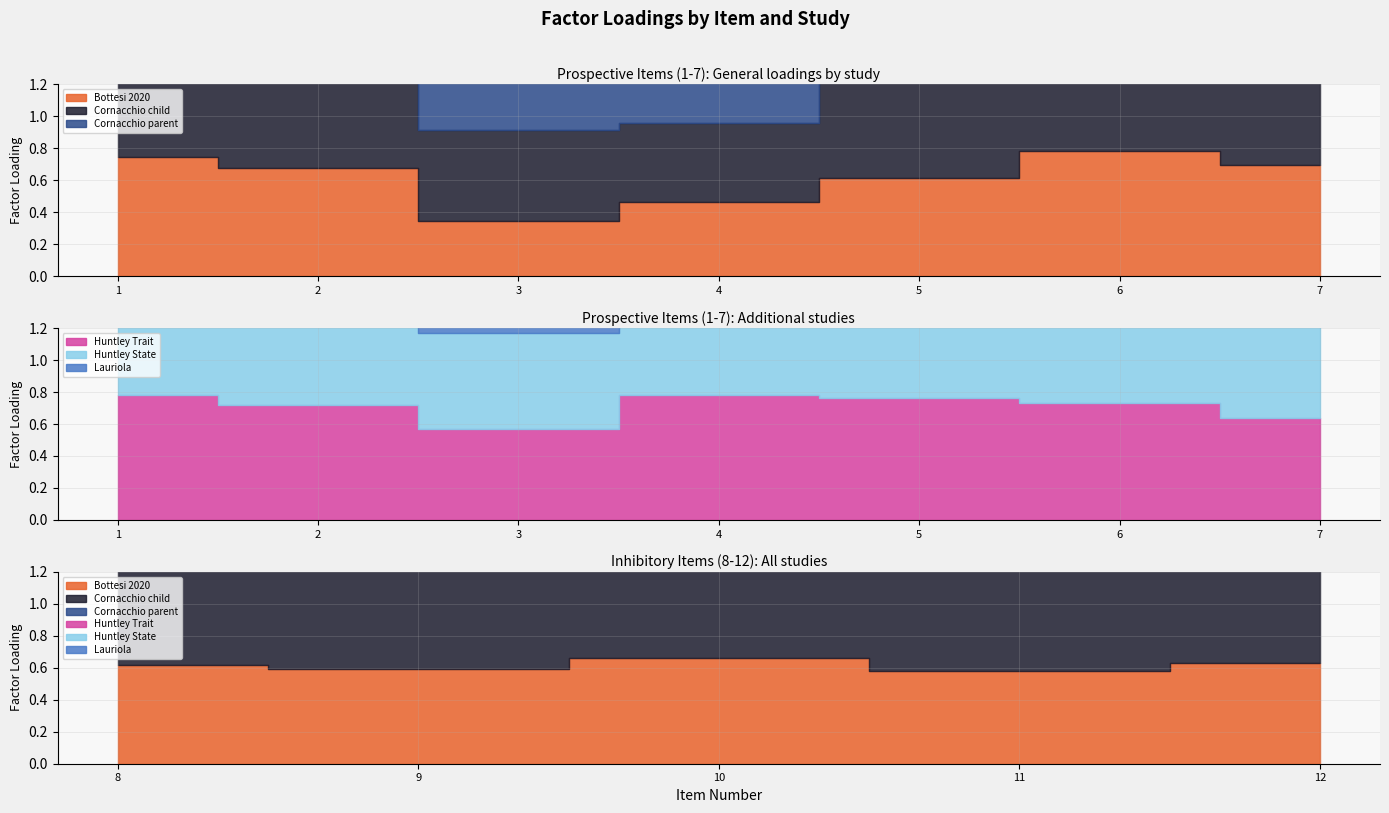

At which category is the sum across all series the highest?

1